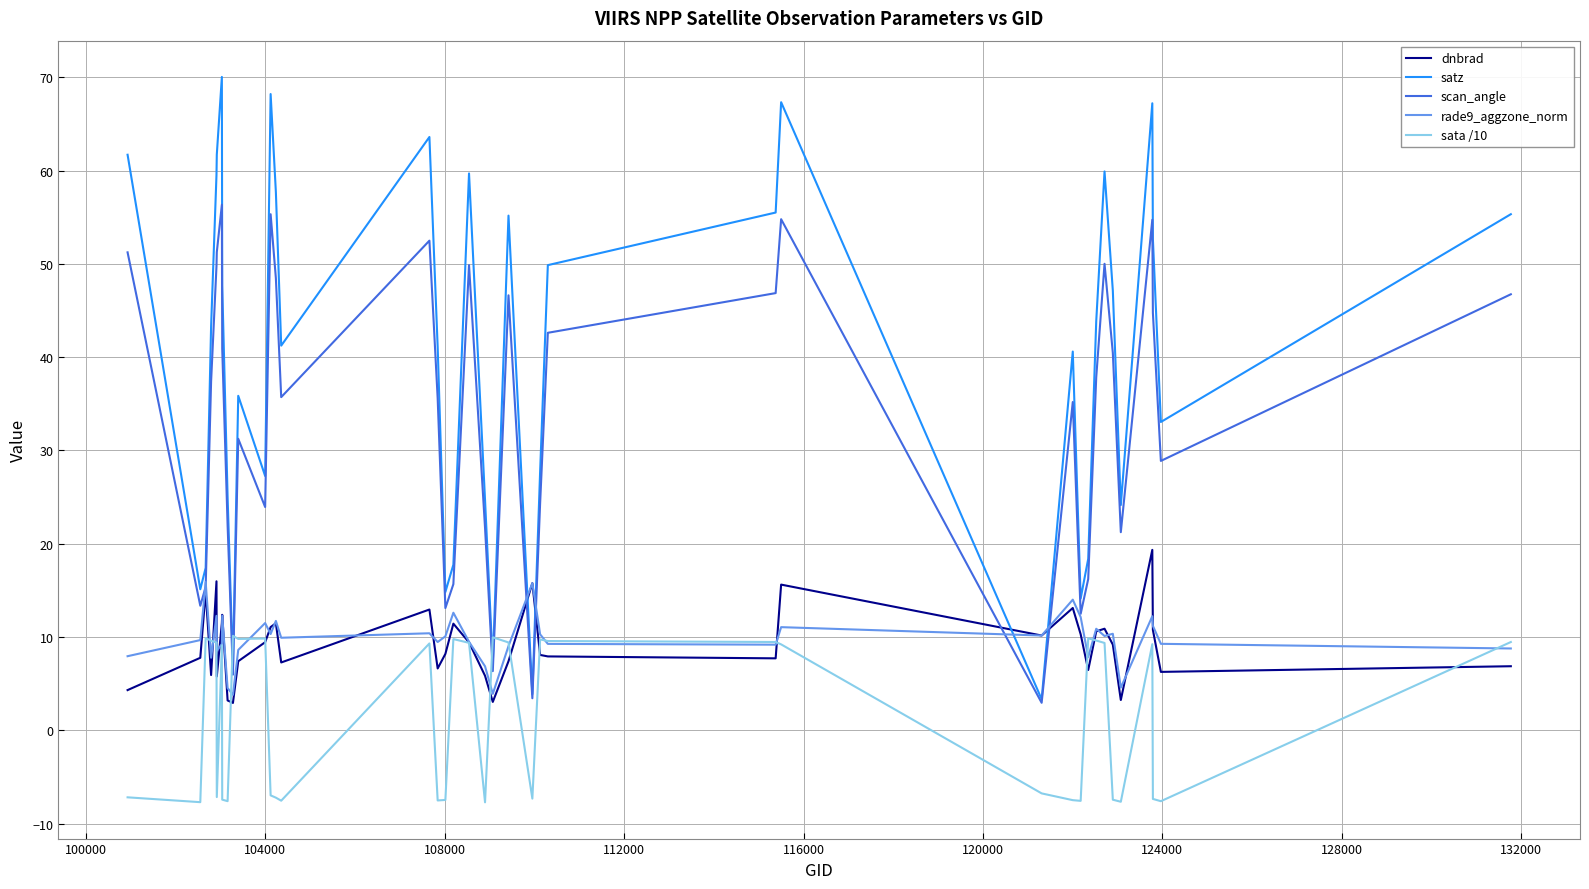

Which series has the largest total across all categories?

satz